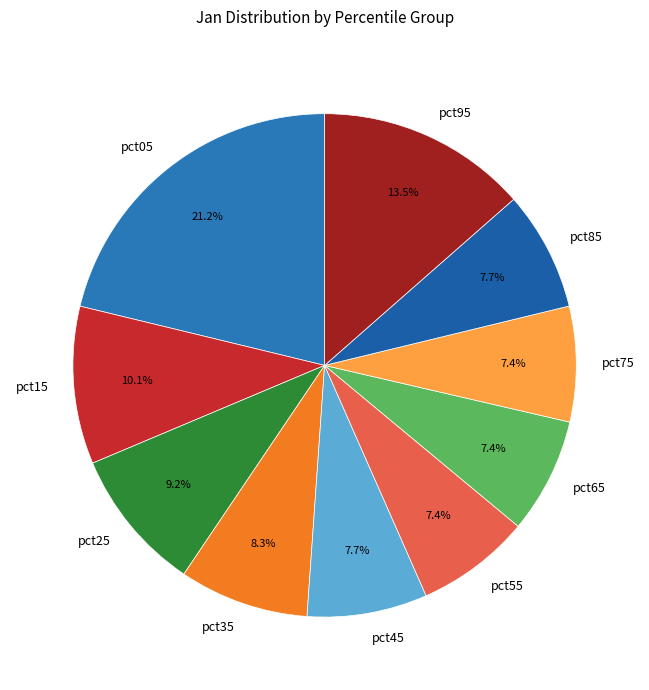

What percentage is NOT represented by pct75?

92.6%